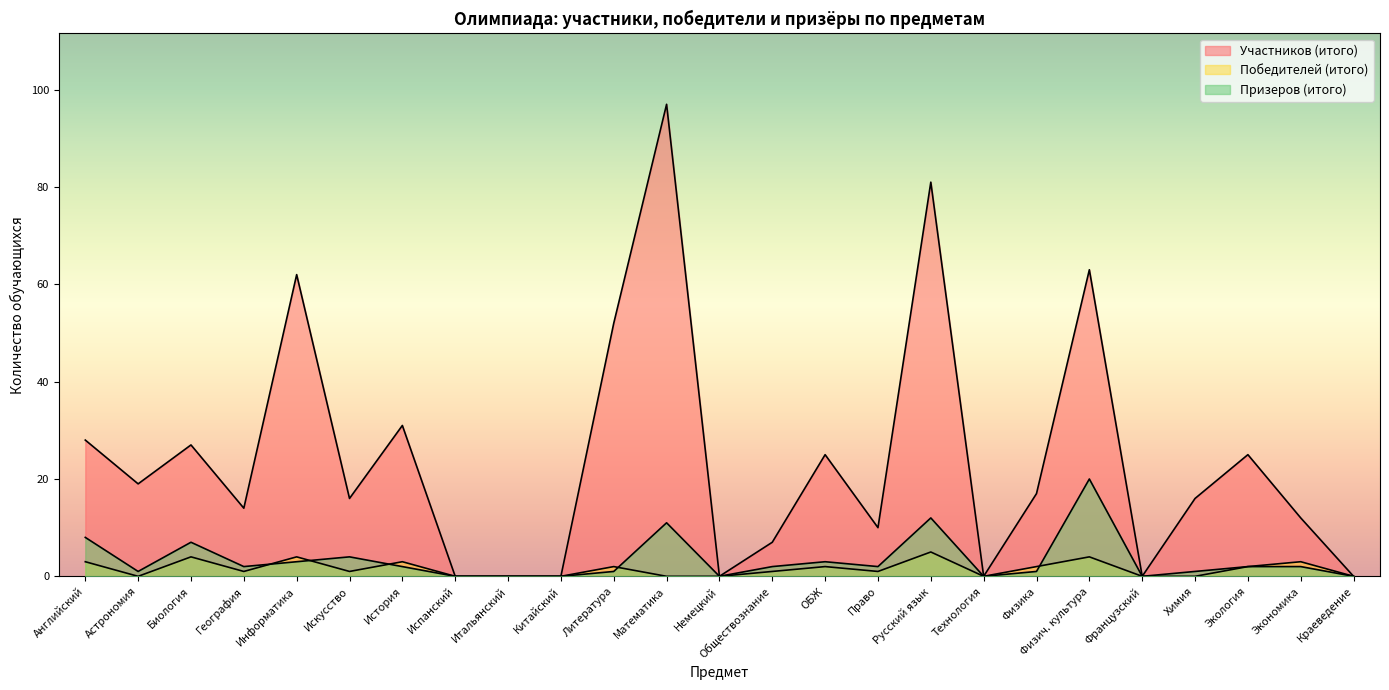

Which series ends up on top after the final intersection of Победителей (итого) and Призеров (итого)?

Призеров (итого)